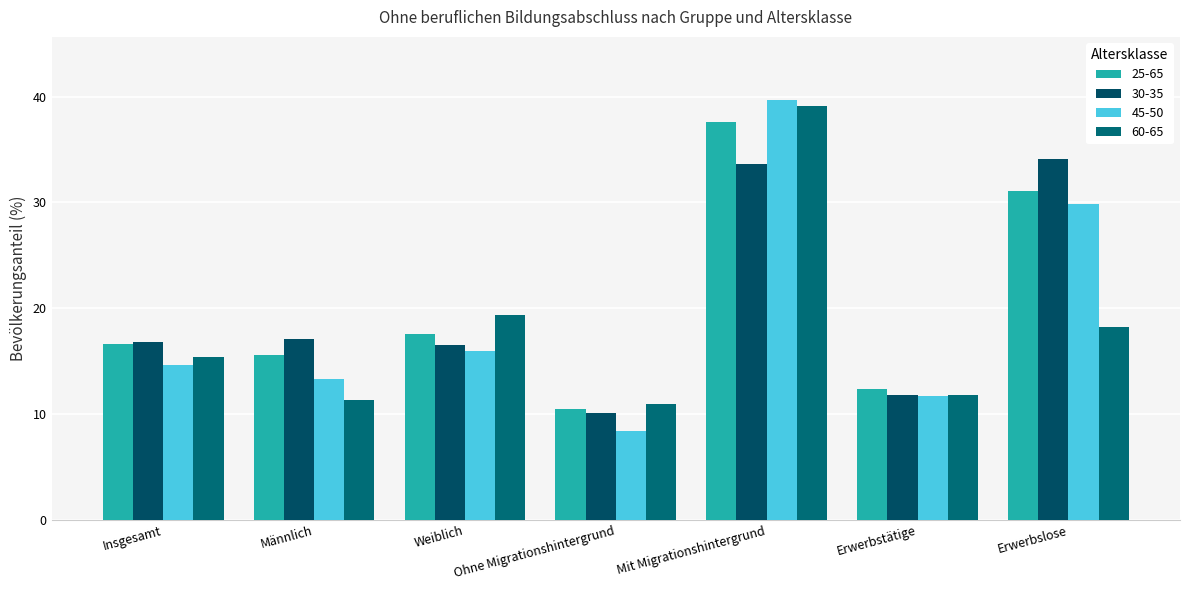

What is the lowest value of the 60-65 series?

10.9